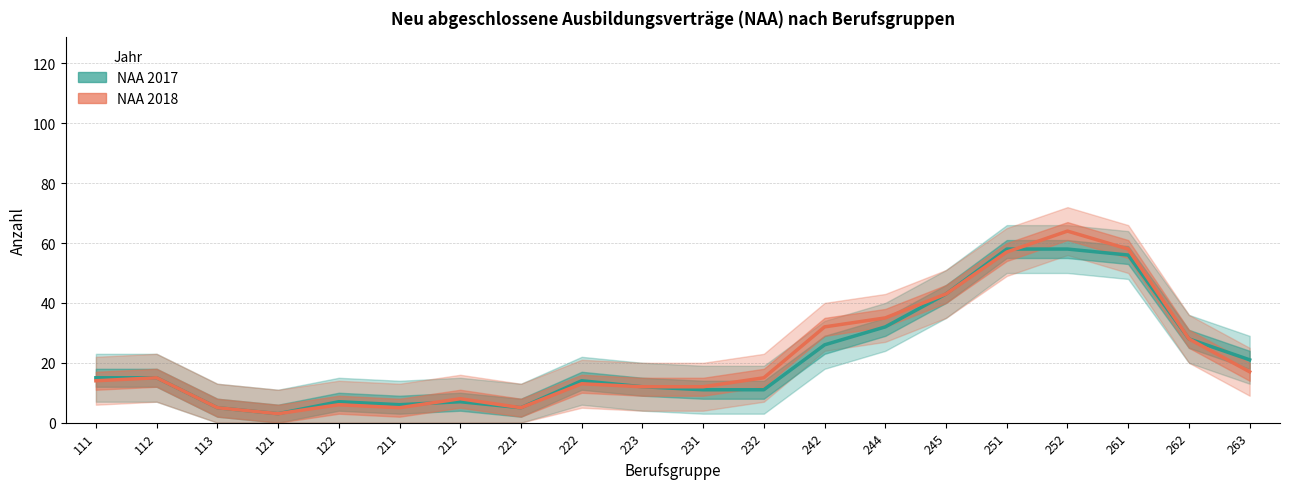

Where is NAA 2018 nearest to the value 33?

242